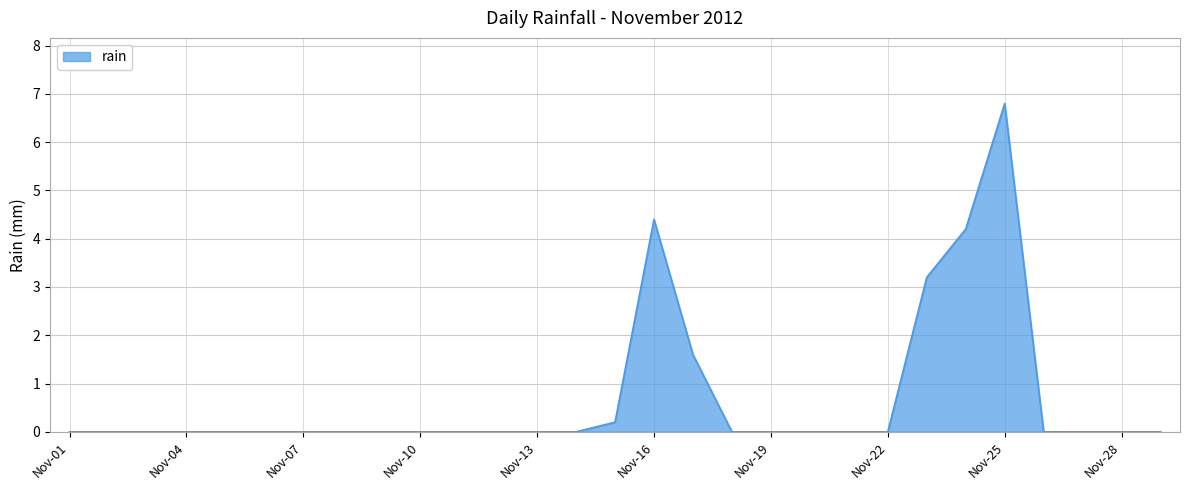

What is the maximum value shown in the chart?

6.8